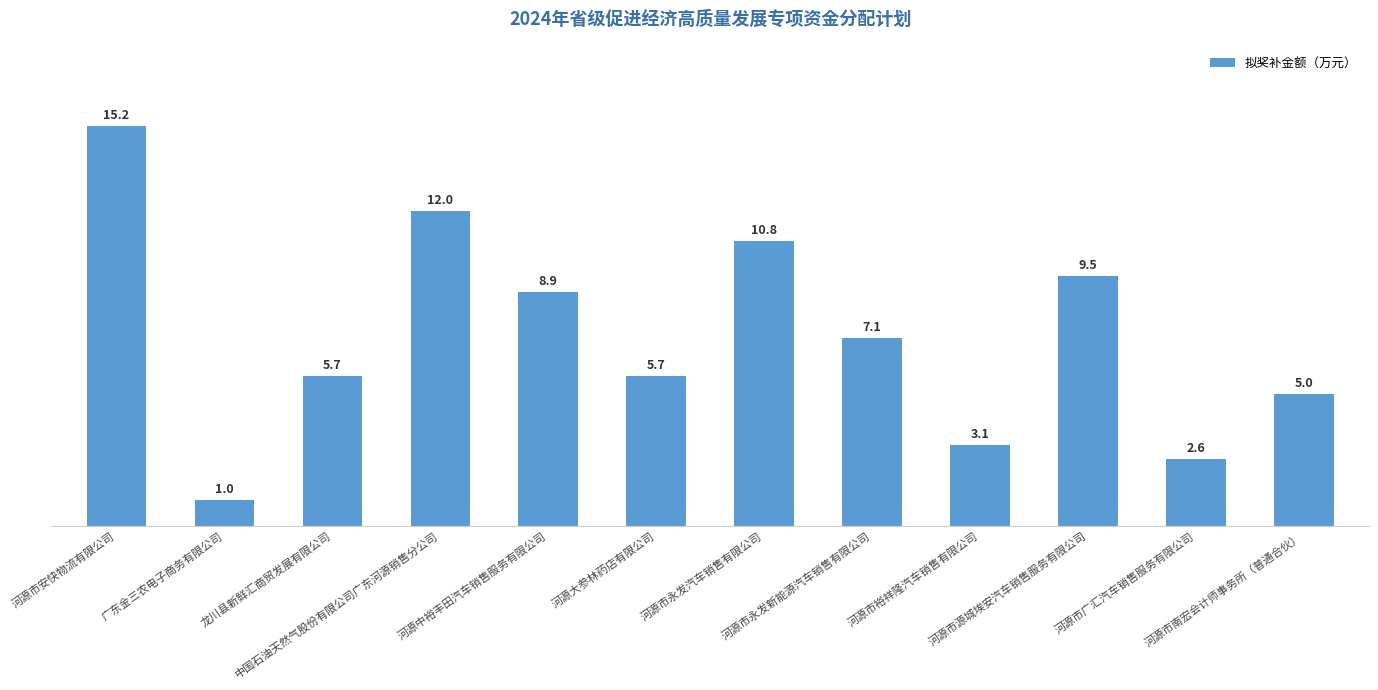

Does the chart contain any negative values?

No